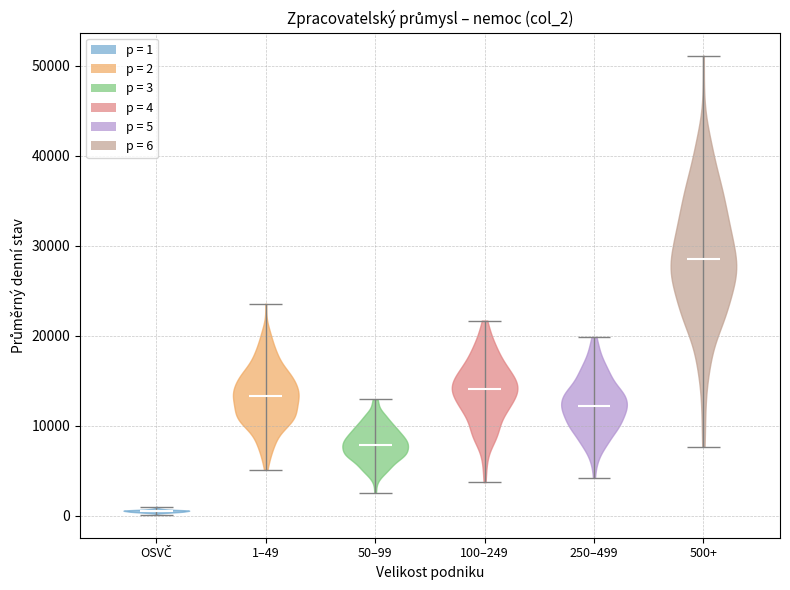

Which violin has the highest median line?

500+